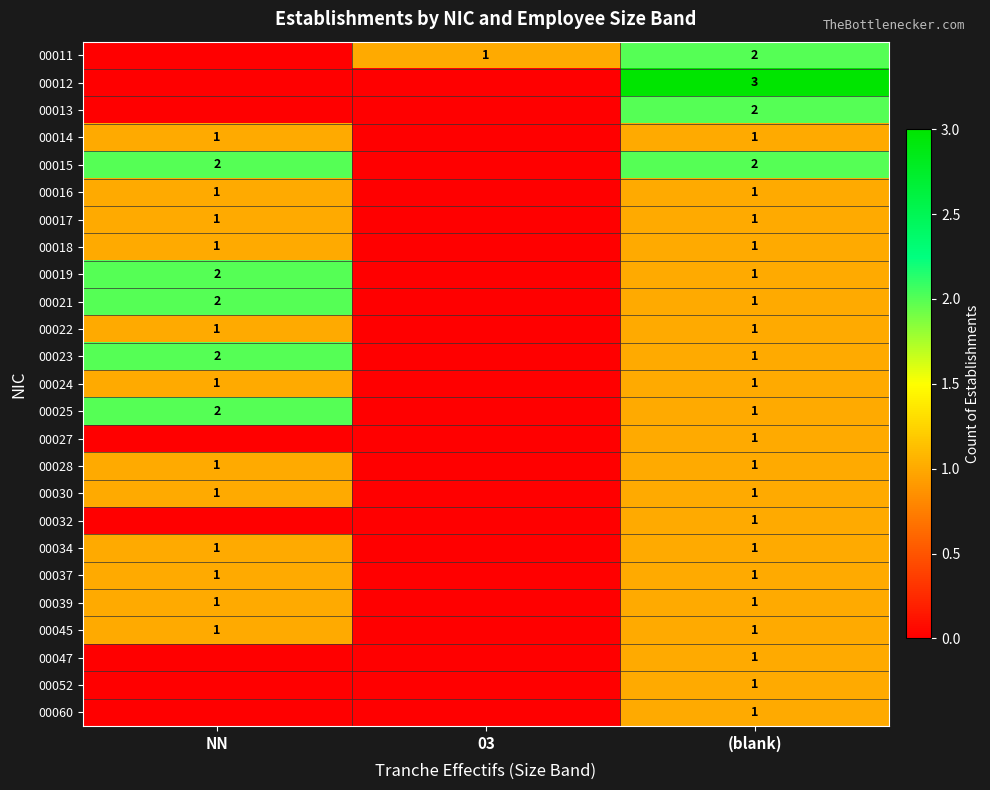

The 00014 series shows 1 at NN. True or false?

True